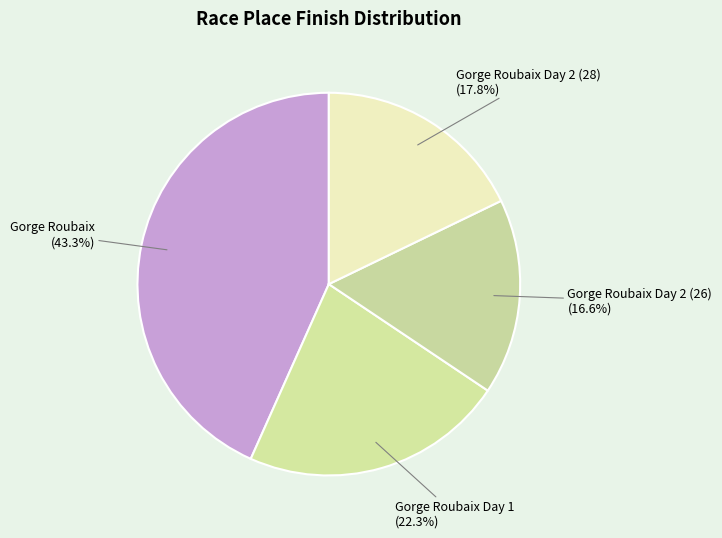

Which has a higher value, Gorge Roubaix Day 2 (28) or Gorge Roubaix Day 1?

Gorge Roubaix Day 1